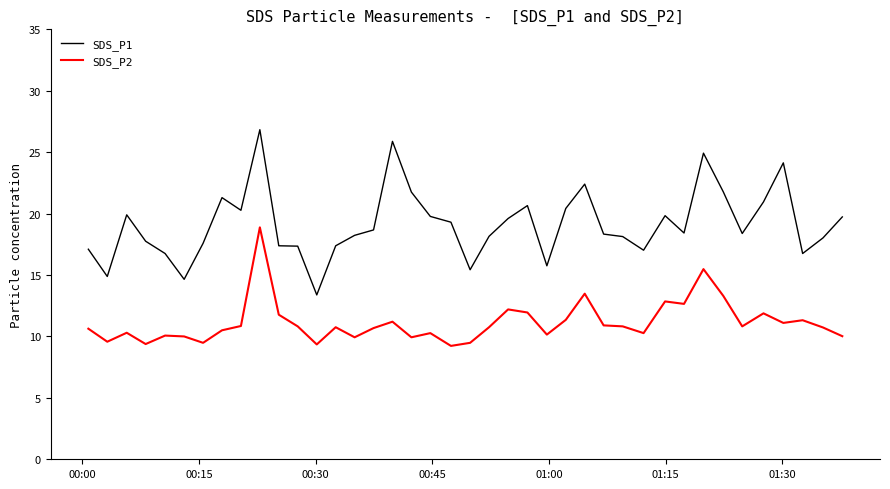

Which series has the largest total across all categories?

SDS_P1